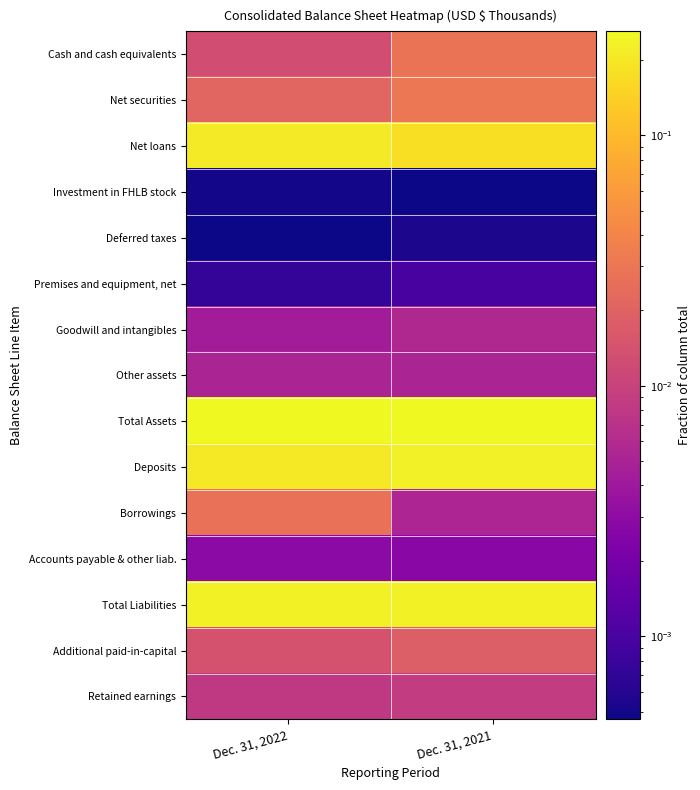

What is the spread (max minus min) of values at Dec. 31, 2022?

0.3